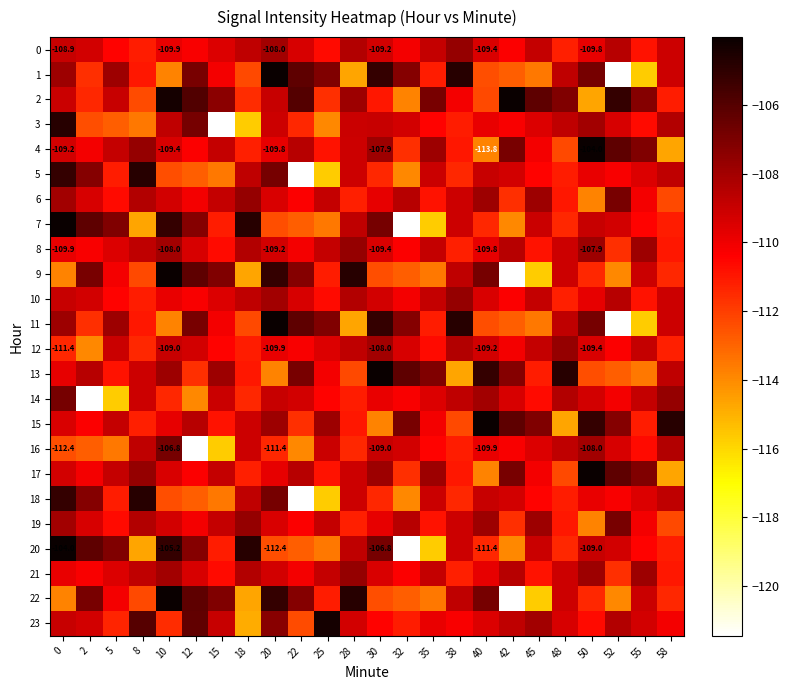

What is the maximum value shown in the chart?

-104.0